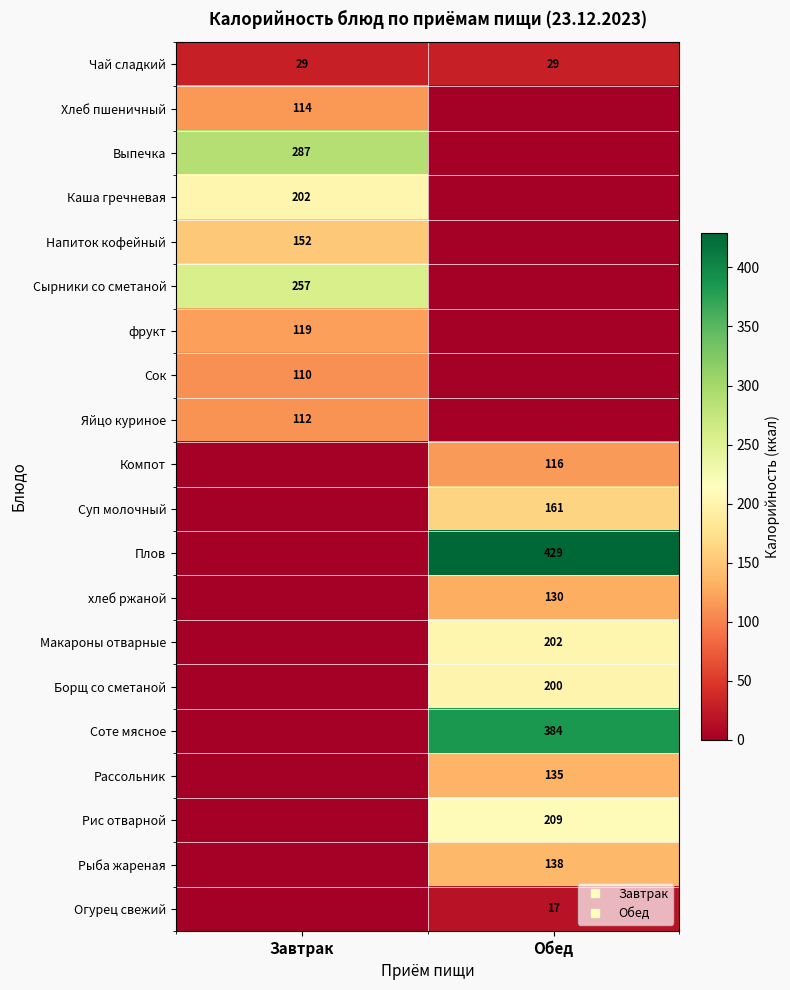

At which label is Хлеб пшеничный closest to 57?

Завтрак